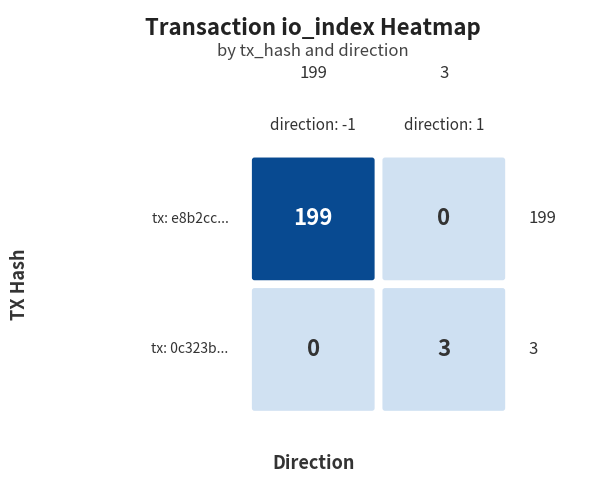

What is the greatest value displayed?

199